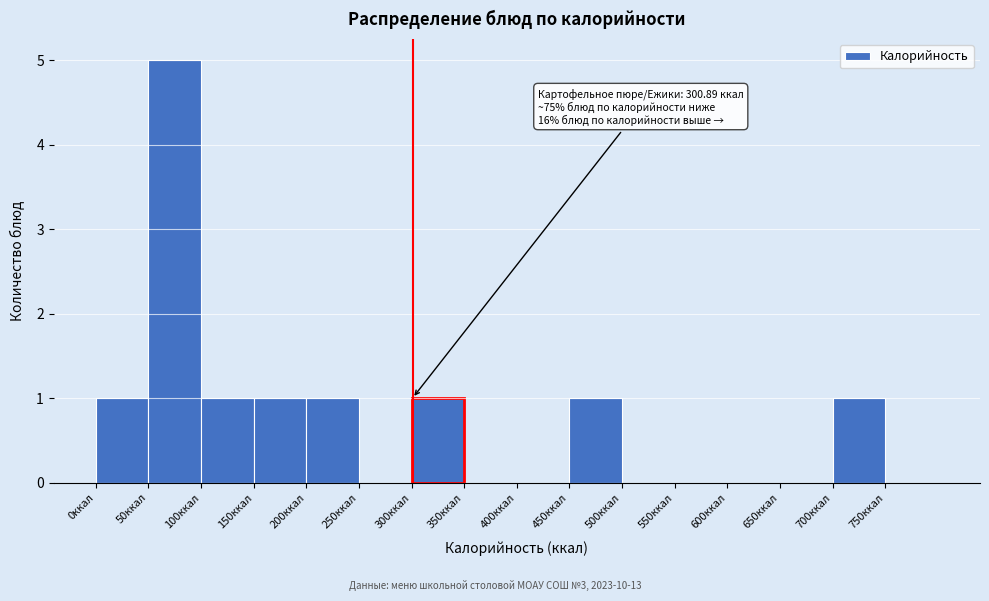

Which range on the x-axis has the tallest bar?

50 to 100